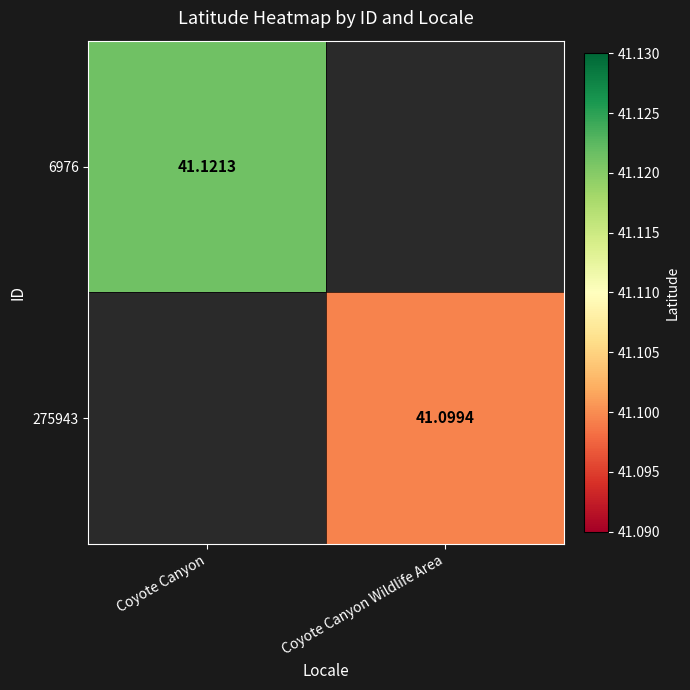

How many data points does each series have?

2